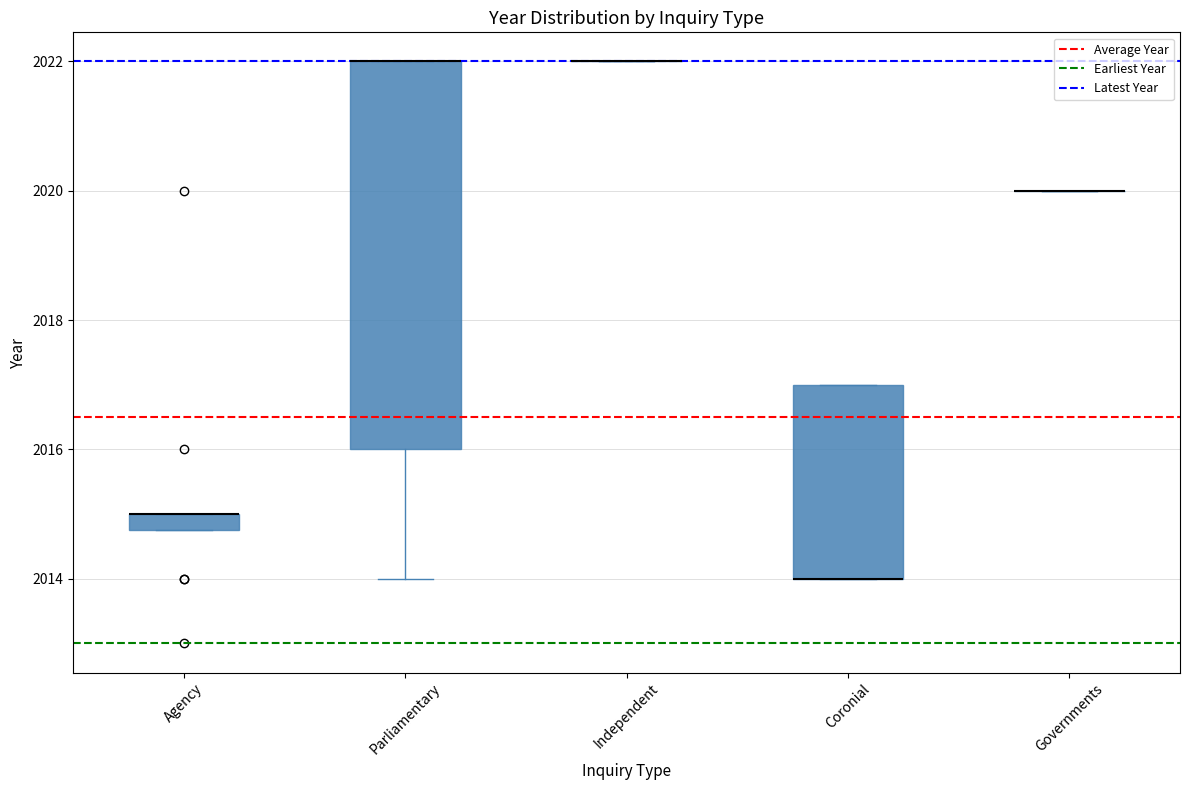

Where is the upper edge of the box for Parliamentary on the y-axis? The values are not printed on the chart, so give them approximately, as read against the axis.

2022.0